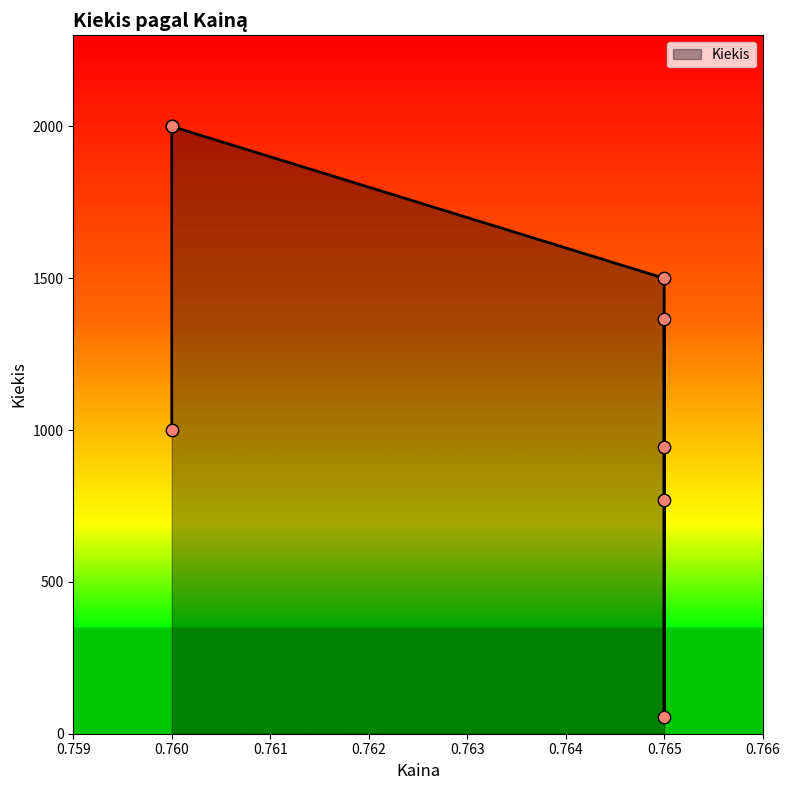

Approximately how many times larger is the value at 0.765 compared to 0.765?

1.2